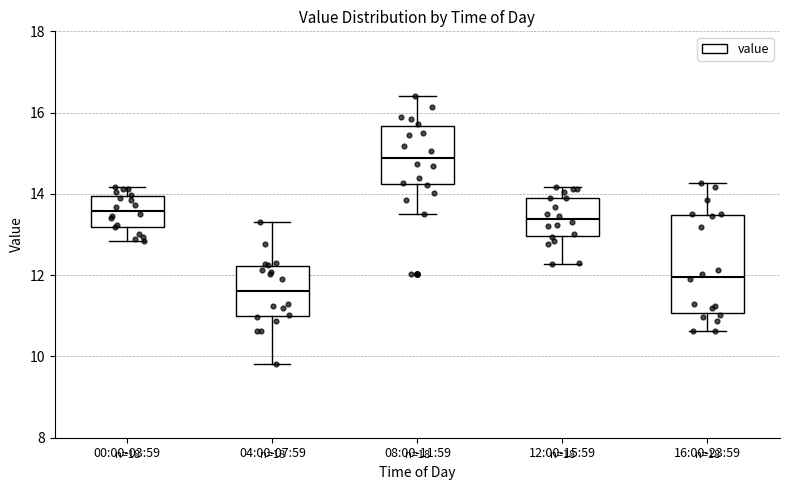

Which box is the tallest, from its lower edge to its upper edge?

16:00-23:59